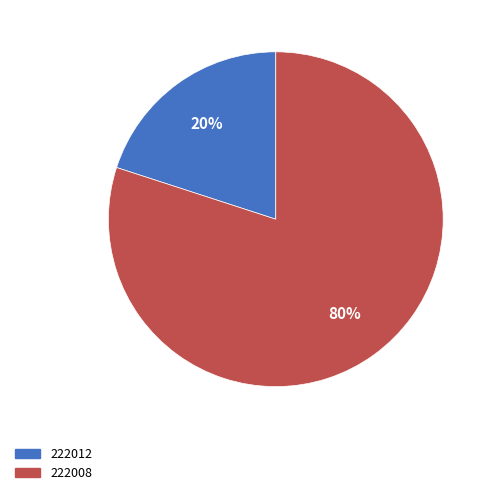

Does 222008 account for over 50% of the chart?

Yes